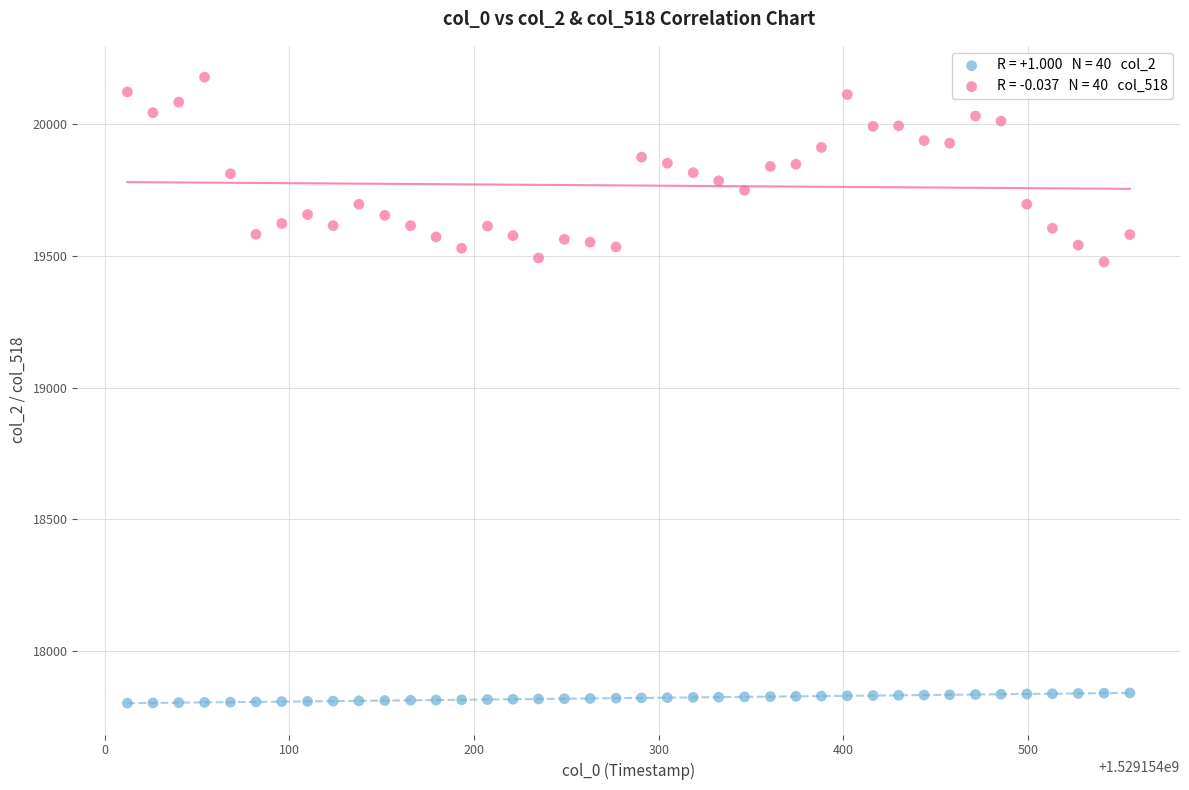

Across all data points, what is the range of Y values (max minus min)?

2378